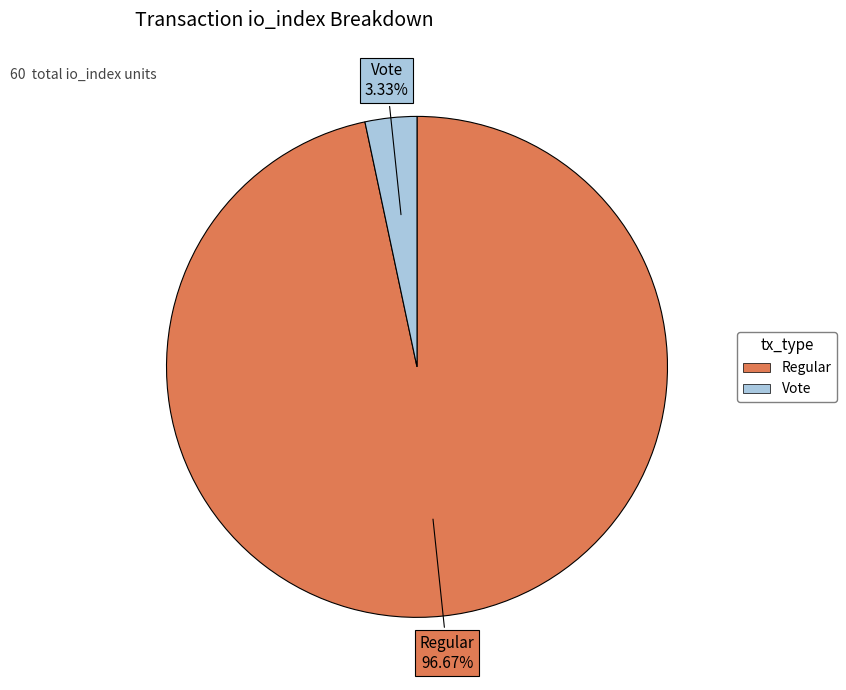

Does any single category account for the majority?

Yes